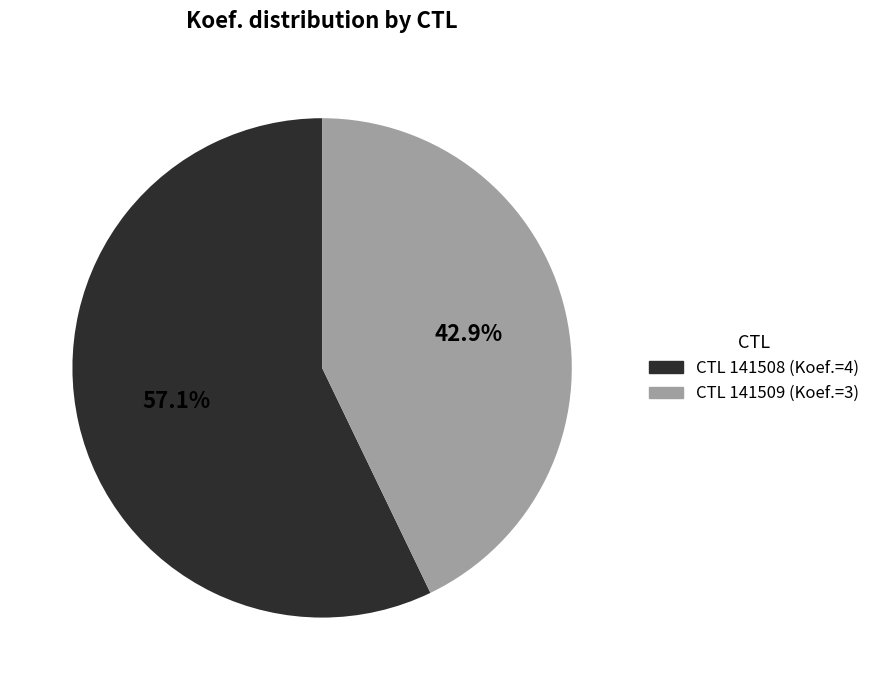

How many segments does this pie chart have?

2